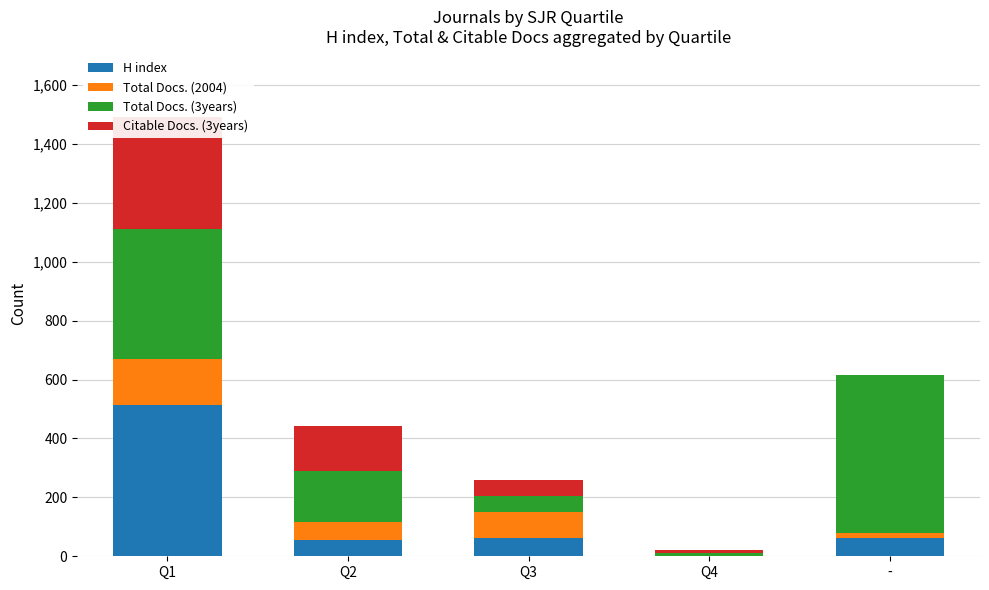

What position from the left is -?

5